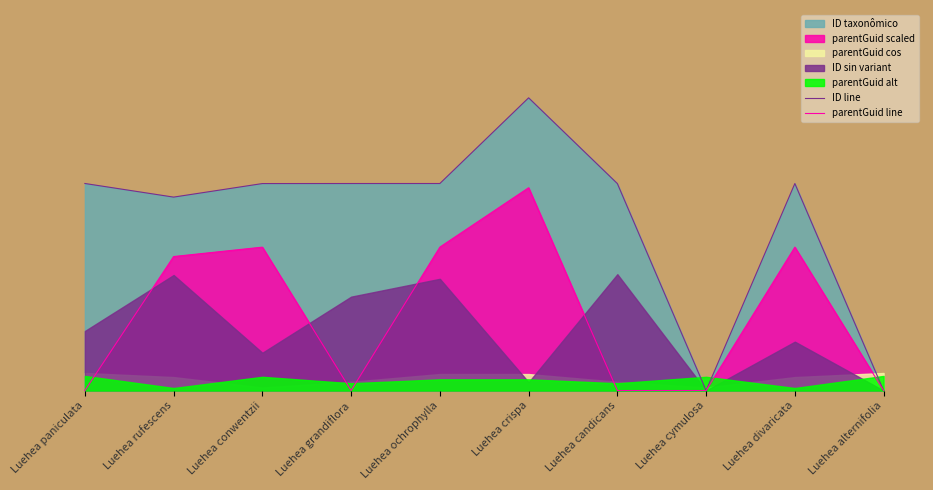

At how many categories does at least one series exceed 63?

8